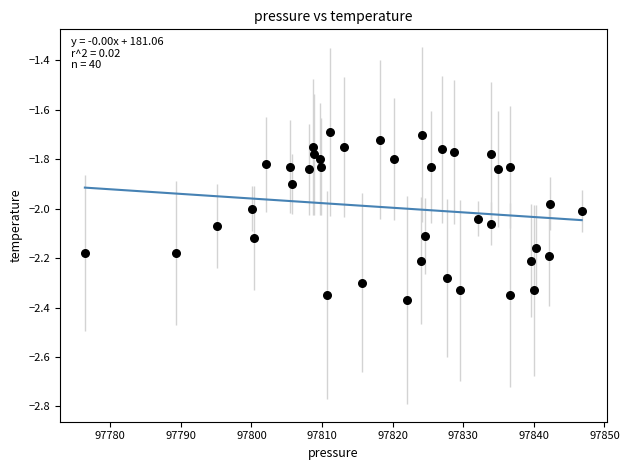

Count the number of points in this scatter plot.

40